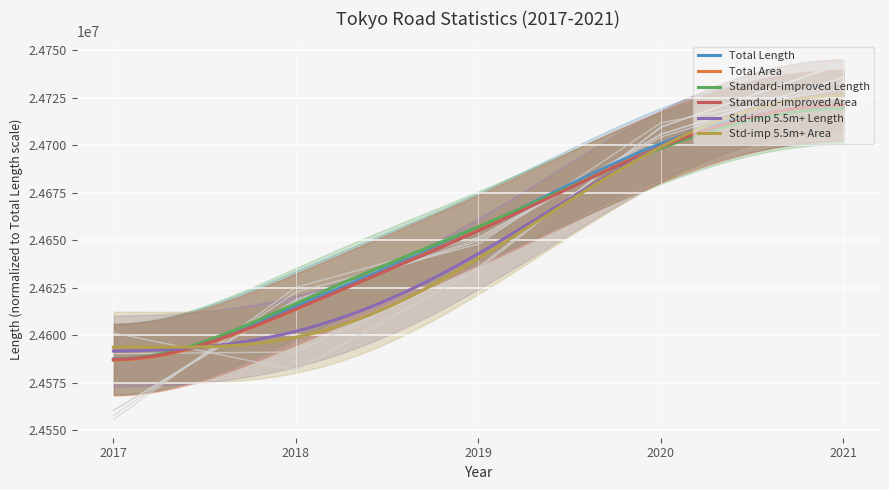

True or false: Total Area has a value of 24650697.1 at 2019.

True